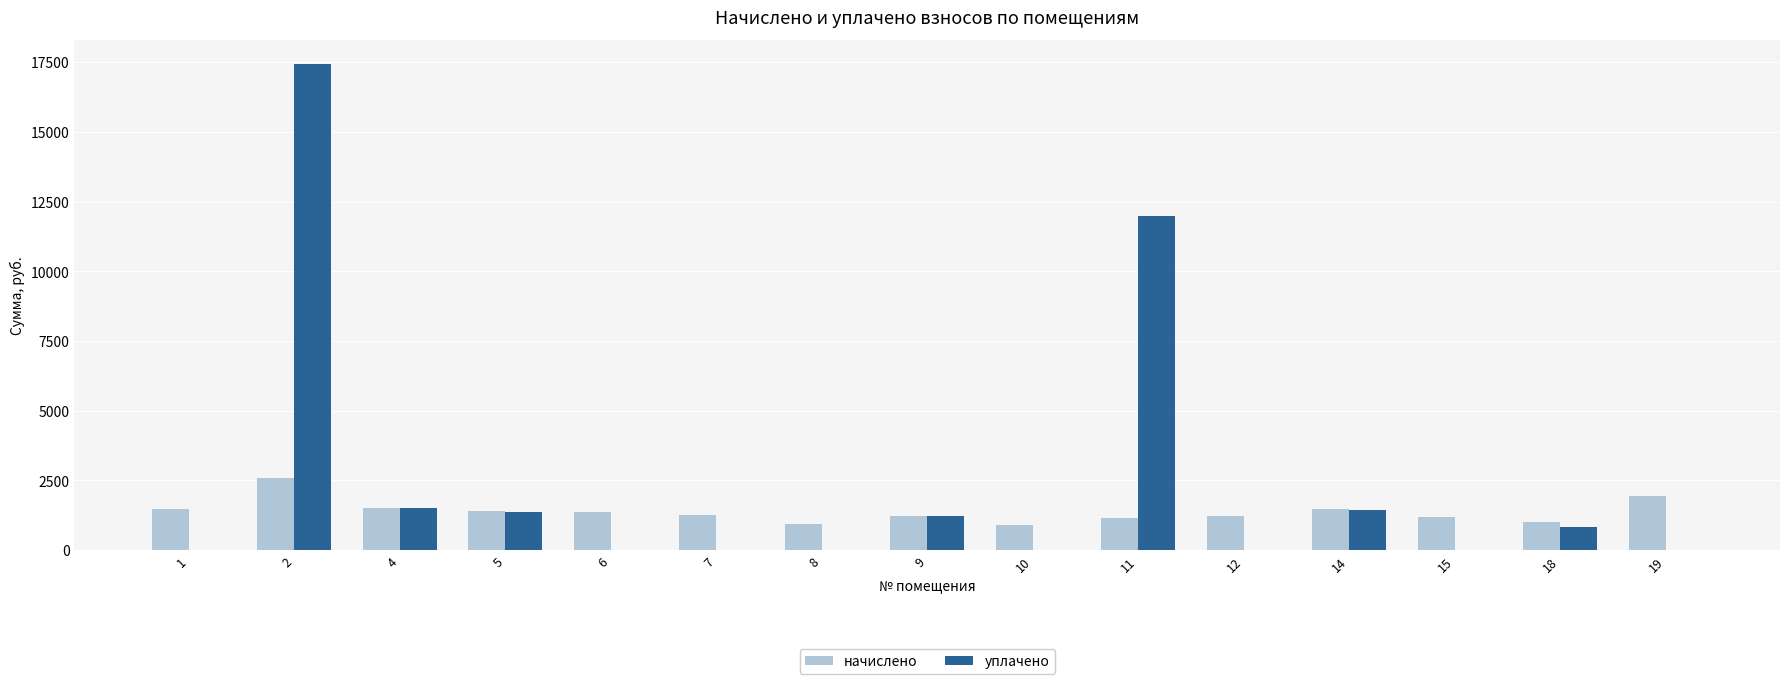

What is the total value across all series at 1?

1482.0